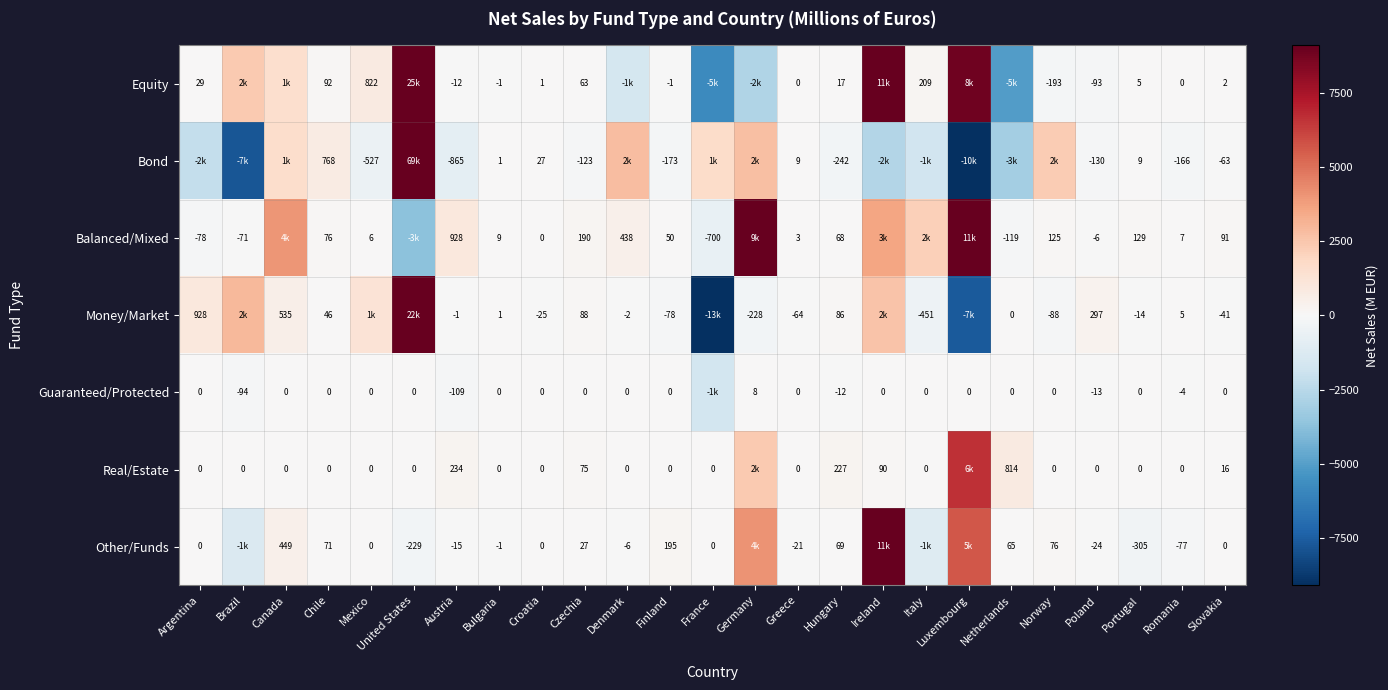

What is the sum of the Balanced/Mixed values at Argentina and Mexico?

-72